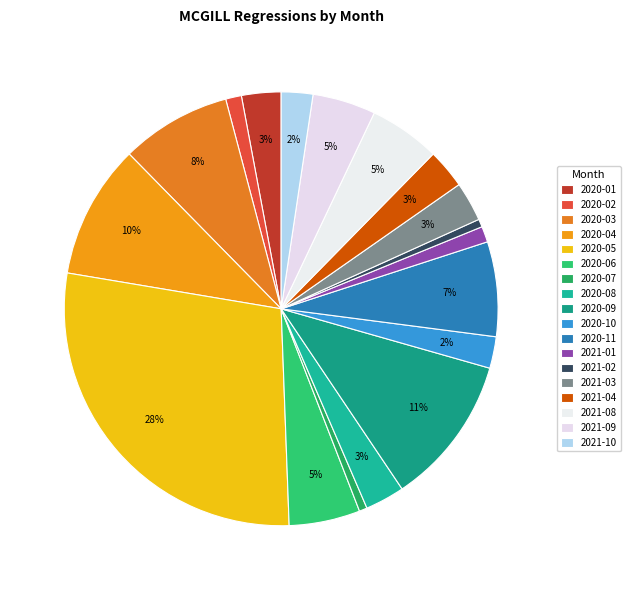

To the nearest percent, what is the combined percentage of 2020-03 and 2020-04?

18%